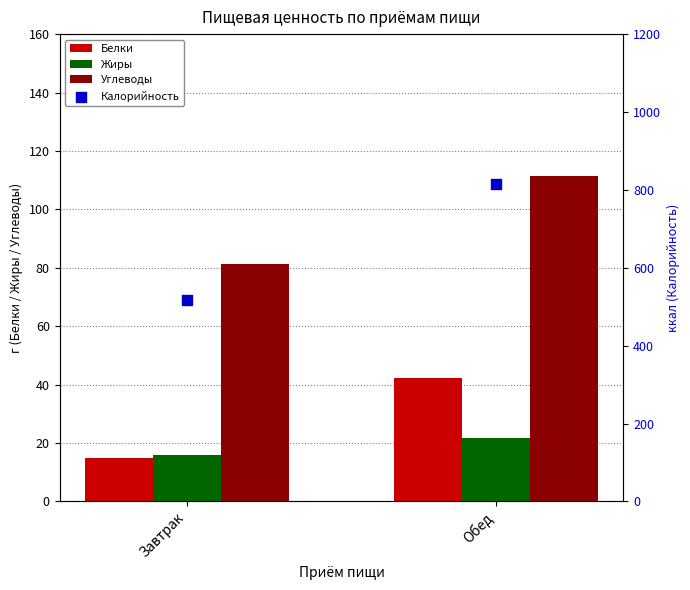

What is the total value across all series at Обед?

991.0